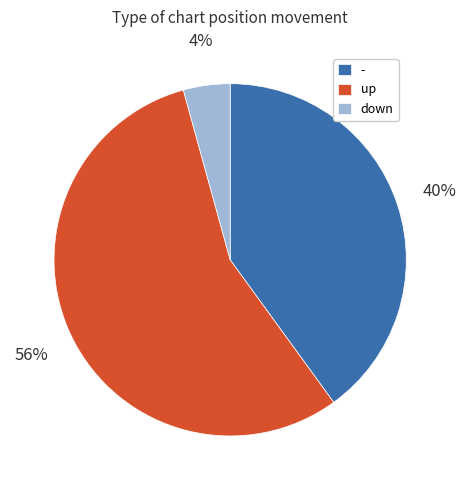

To the nearest percent, what portion does up represent?

56%